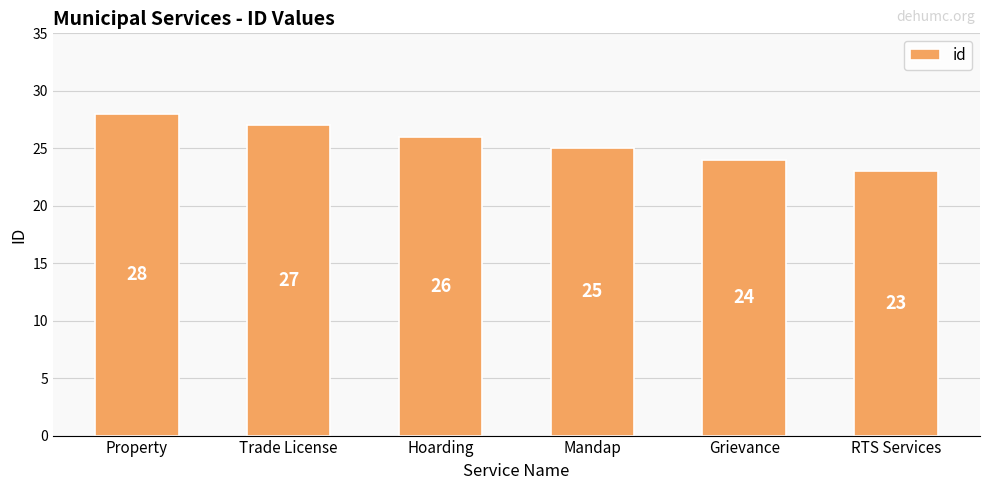

What is the sum of all values?

153